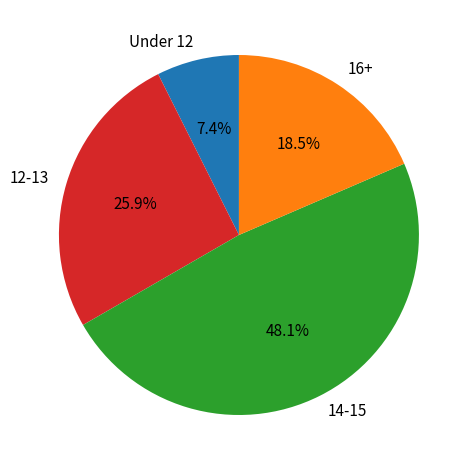

Approximately how many times larger is the value at Under 12 compared to 12-13?

0.3